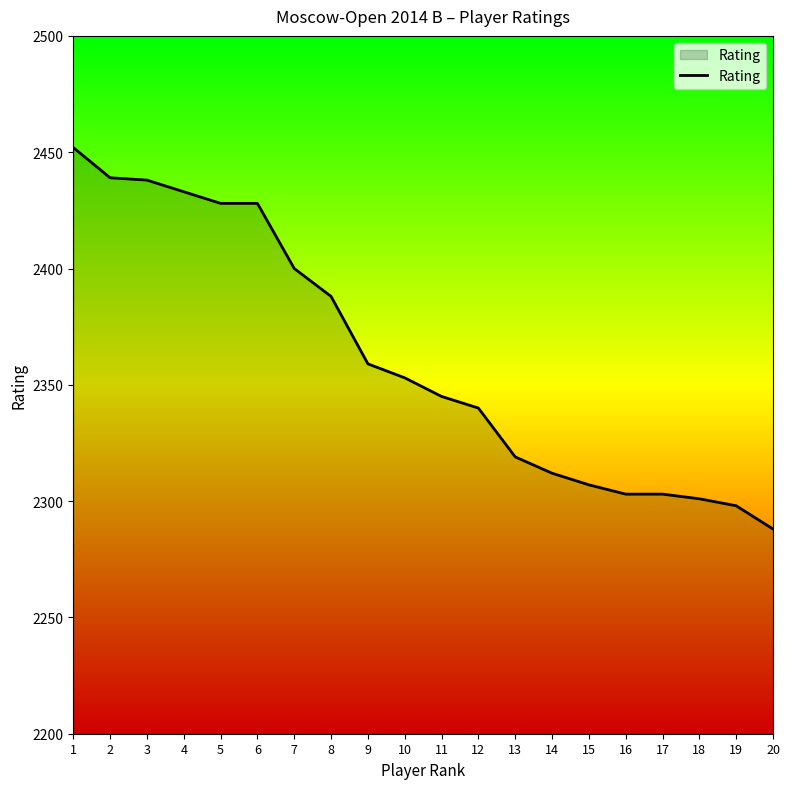

What is the approximate value at 18, to the nearest 10?

2300